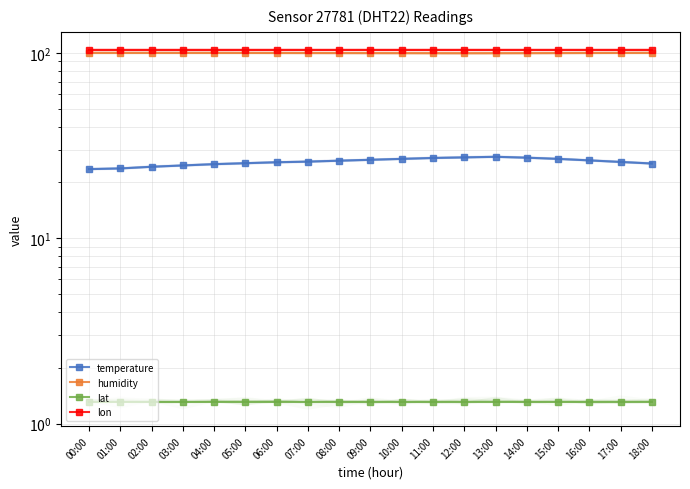

List the series in order of their peak value, highest first.

lon, humidity, temperature, lat